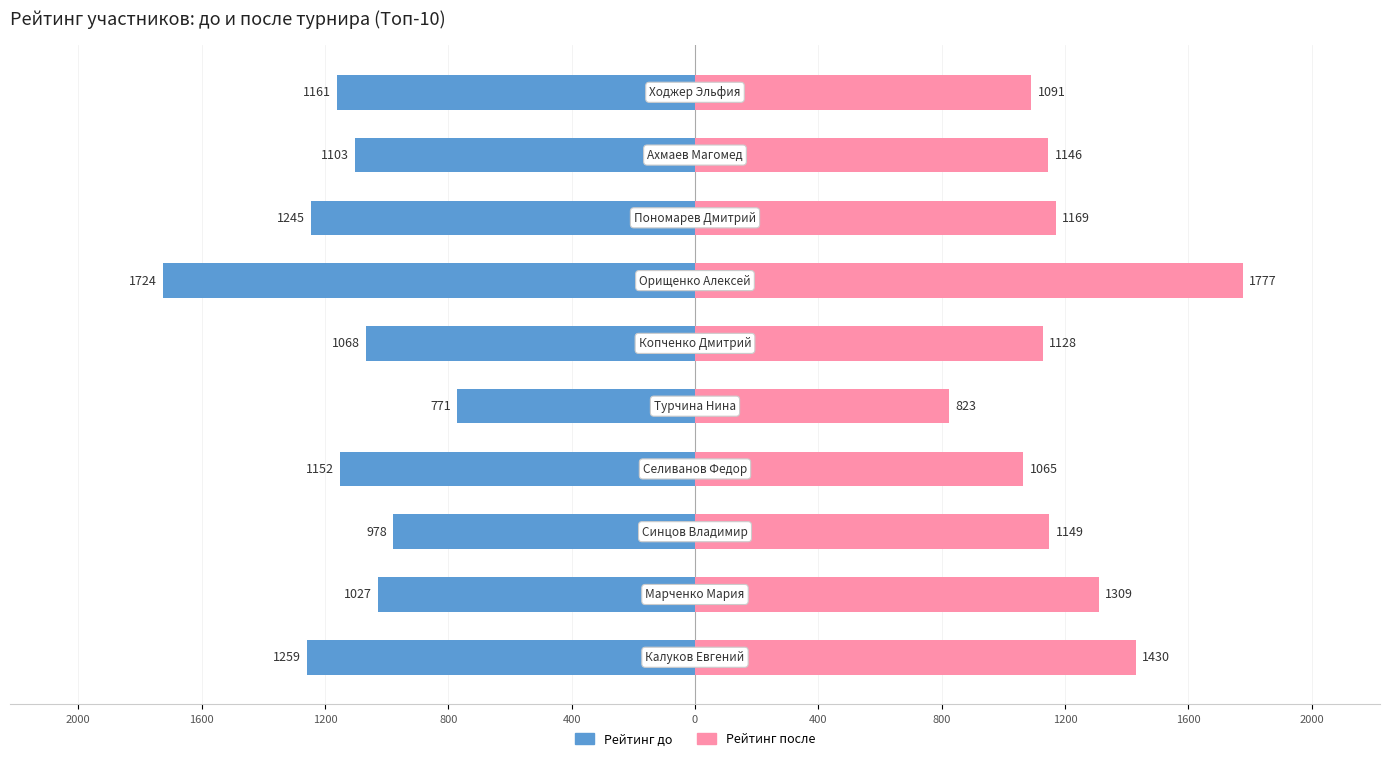

How many groups of bars are there?

10